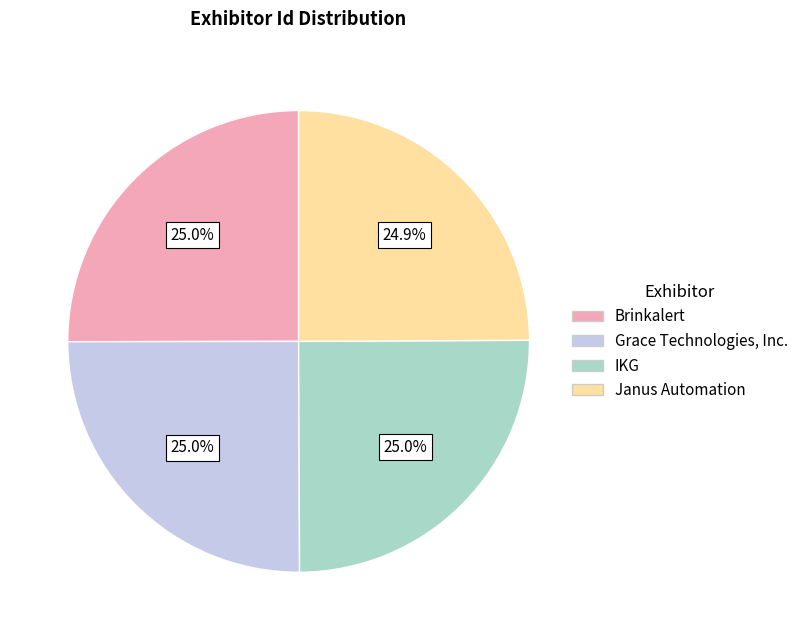

How many slices are in this pie chart?

4